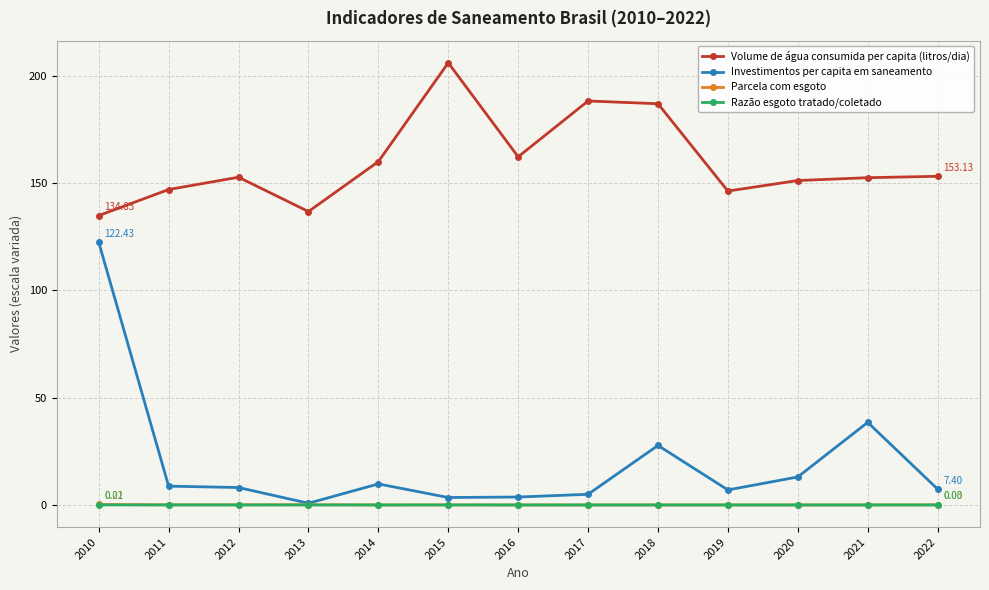

True or false: Parcela com esgoto and Volume de água consumida per capita (litros/dia) intersect in this chart.

False